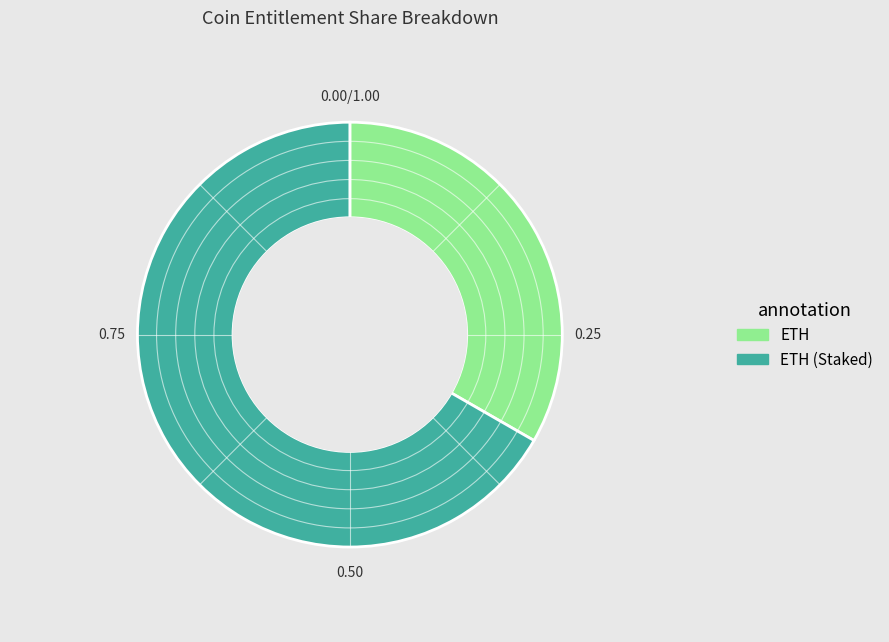

Does any single category account for the majority?

Yes